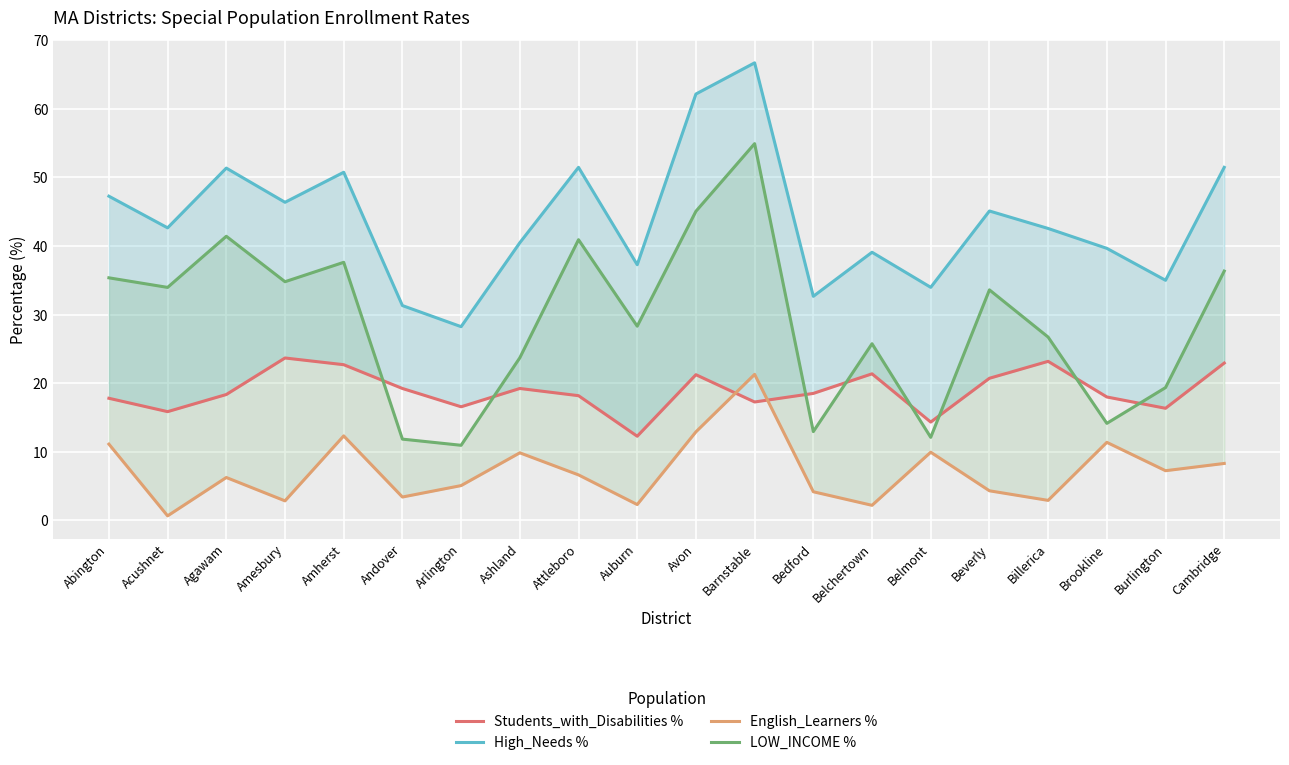

True or false: High_Needs % and English_Learners % intersect in this chart.

False